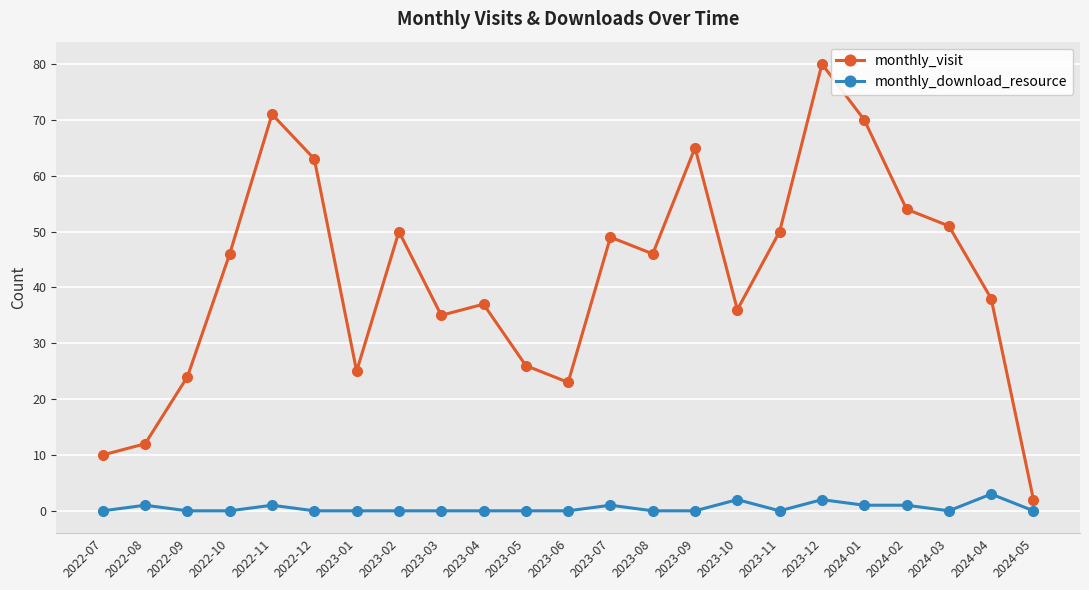

True or false: monthly_download_resource and monthly_visit cross at least once.

False